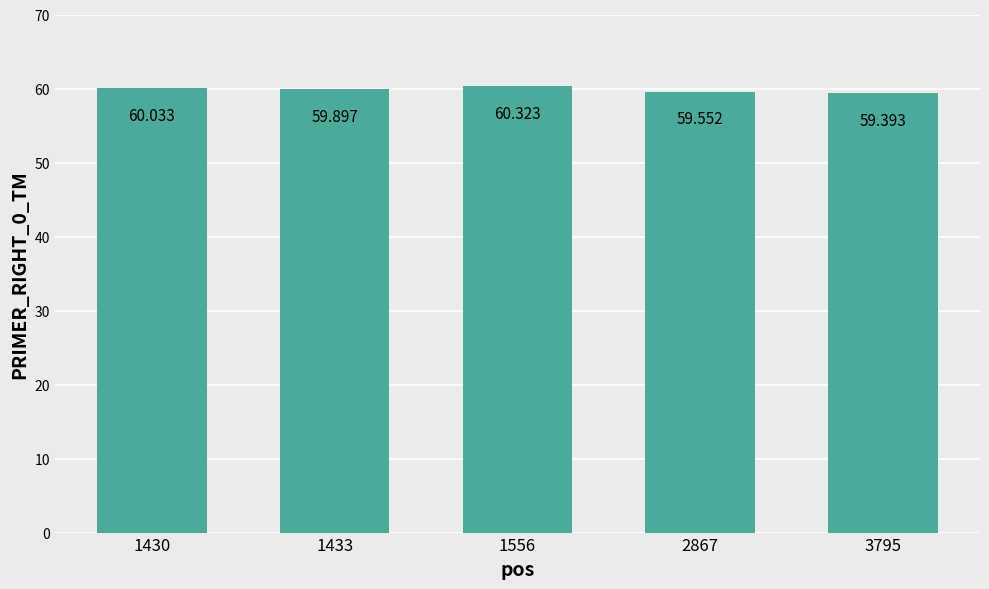

Reading left to right, what are all the values shown in this chart?

60.0	59.9	60.3	59.6	59.4